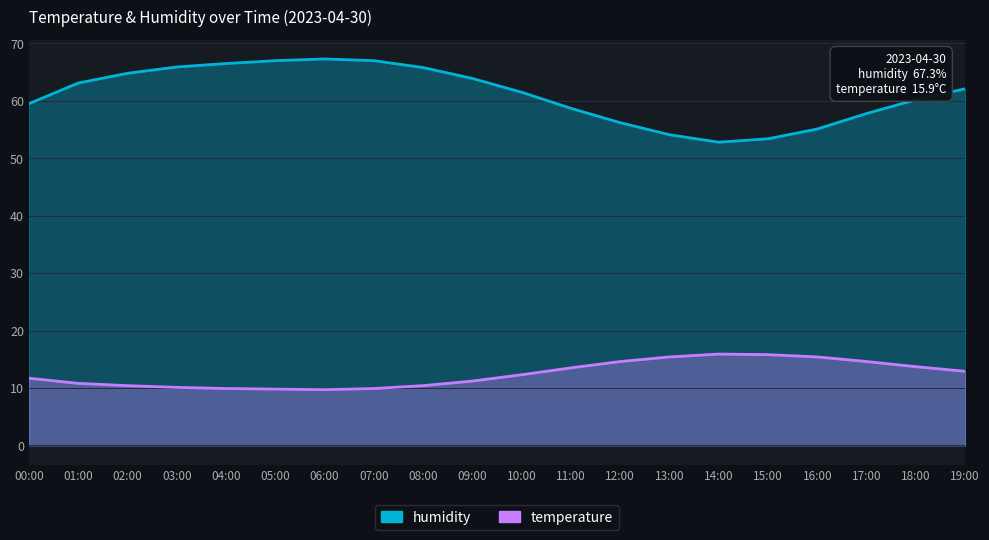

How many interior local valleys does the temperature series have?

1